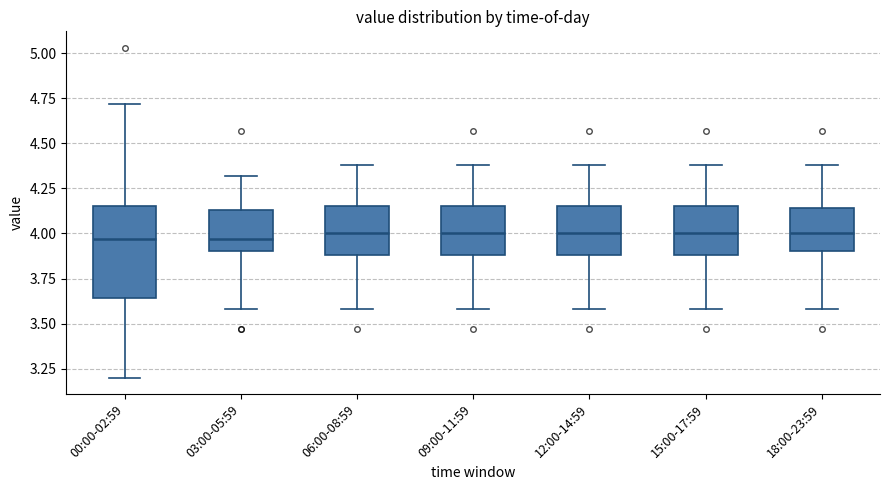

Reading left to right, transcribe this box plot: for each box, give where its median line is, the range the box spans, and where its two whiskers end, as read against the y-axis. The values are not printed on the chart, so give them approximately, as read against the axis.

00:00-02:59: median 3.95, box 3.65 to 4.15, whiskers 3.20 to 4.70
03:00-05:59: median 3.95, box 3.90 to 4.15, whiskers 3.60 to 4.30
06:00-08:59: median 4.00, box 3.90 to 4.15, whiskers 3.60 to 4.40
09:00-11:59: median 4.00, box 3.90 to 4.15, whiskers 3.60 to 4.40
12:00-14:59: median 4.00, box 3.90 to 4.15, whiskers 3.60 to 4.40
15:00-17:59: median 4.00, box 3.90 to 4.15, whiskers 3.60 to 4.40
18:00-23:59: median 4.00, box 3.90 to 4.15, whiskers 3.60 to 4.40